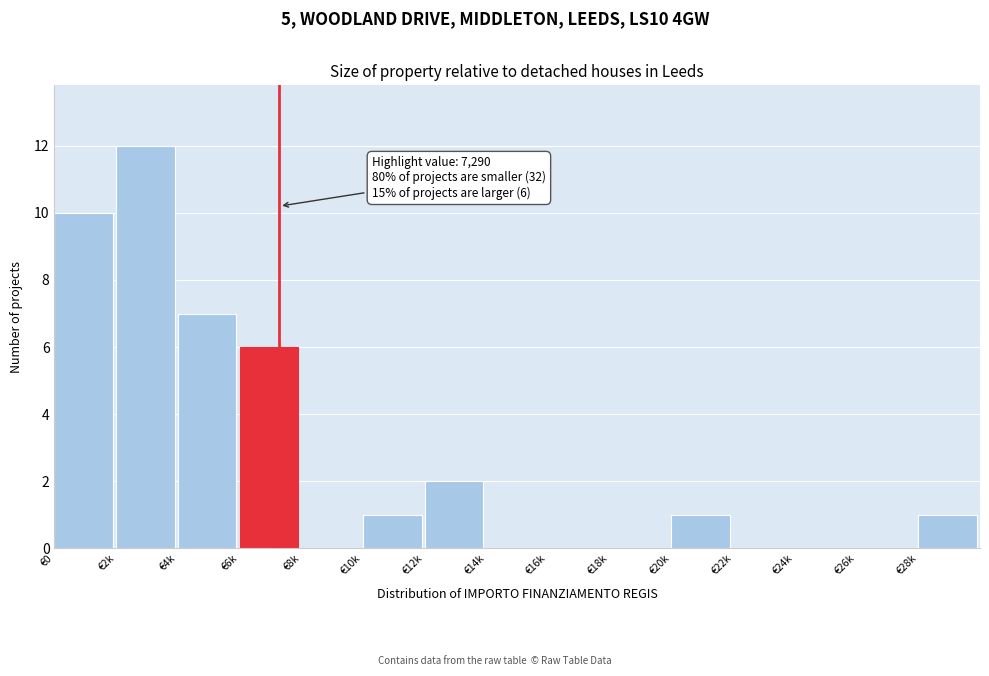

Reading left to right, extract all data points from this chart.

€0=10	€2k=12	€4k=7	€6k=6	€8k=0	€10k=1	€12k=2	€14k=0	€16k=0	€18k=0	€20k=1	€22k=0	€24k=0	€26k=0	€28k=1